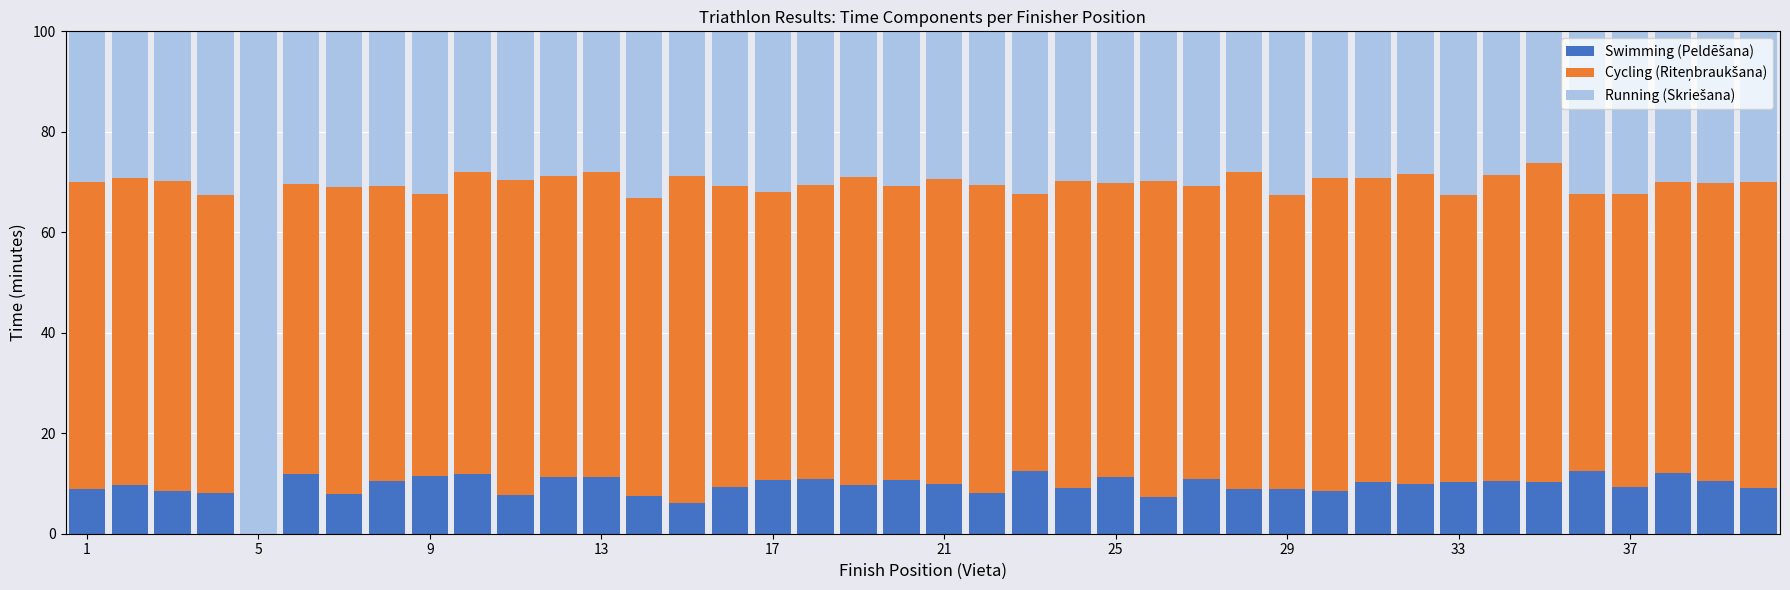

Which series has the widest spread of values?

Running (Skriešana)